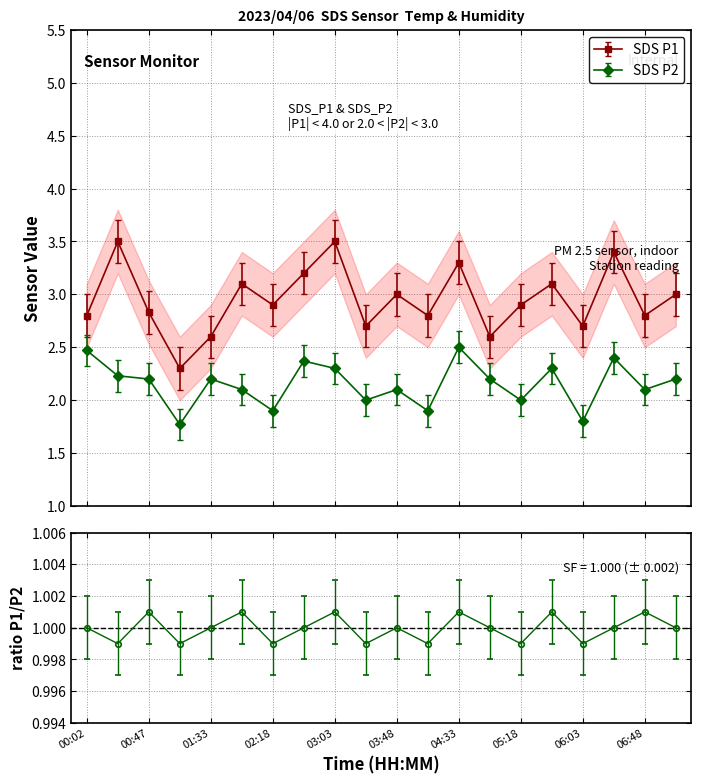

Between 07:10 and 01:10, which is larger?

07:10